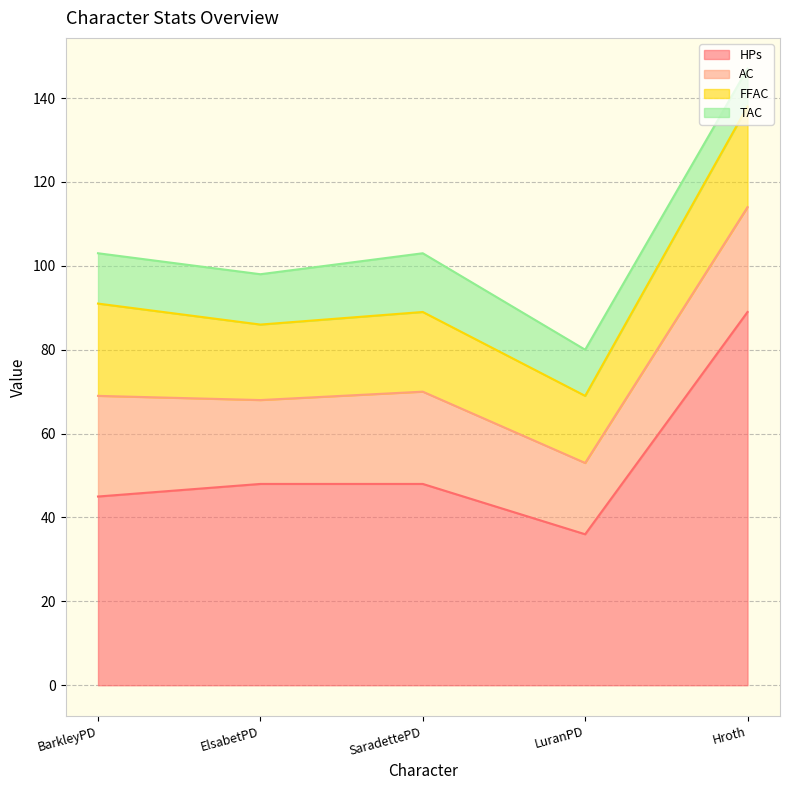

What is the label of the 5th point from the left?

Hroth